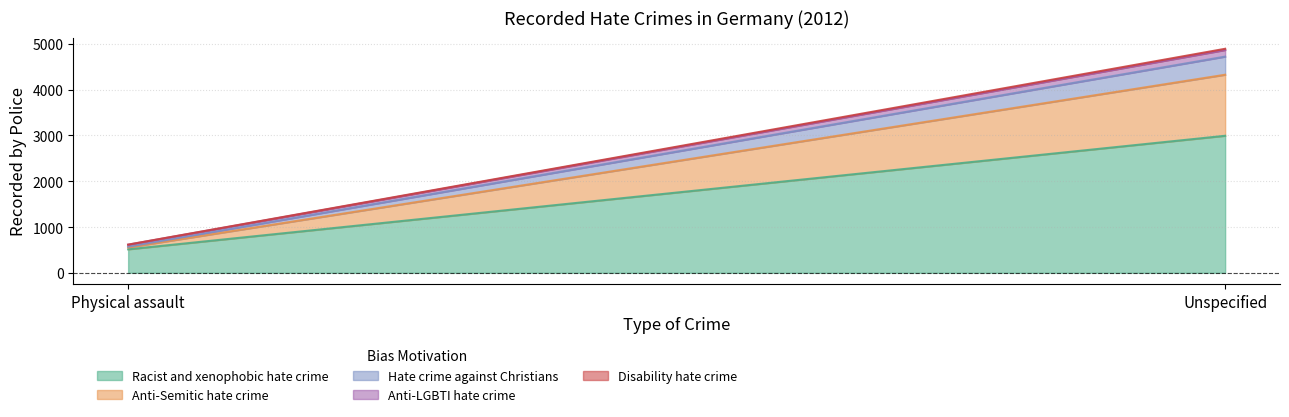

What is the label of the 1st point from the right?

Unspecified